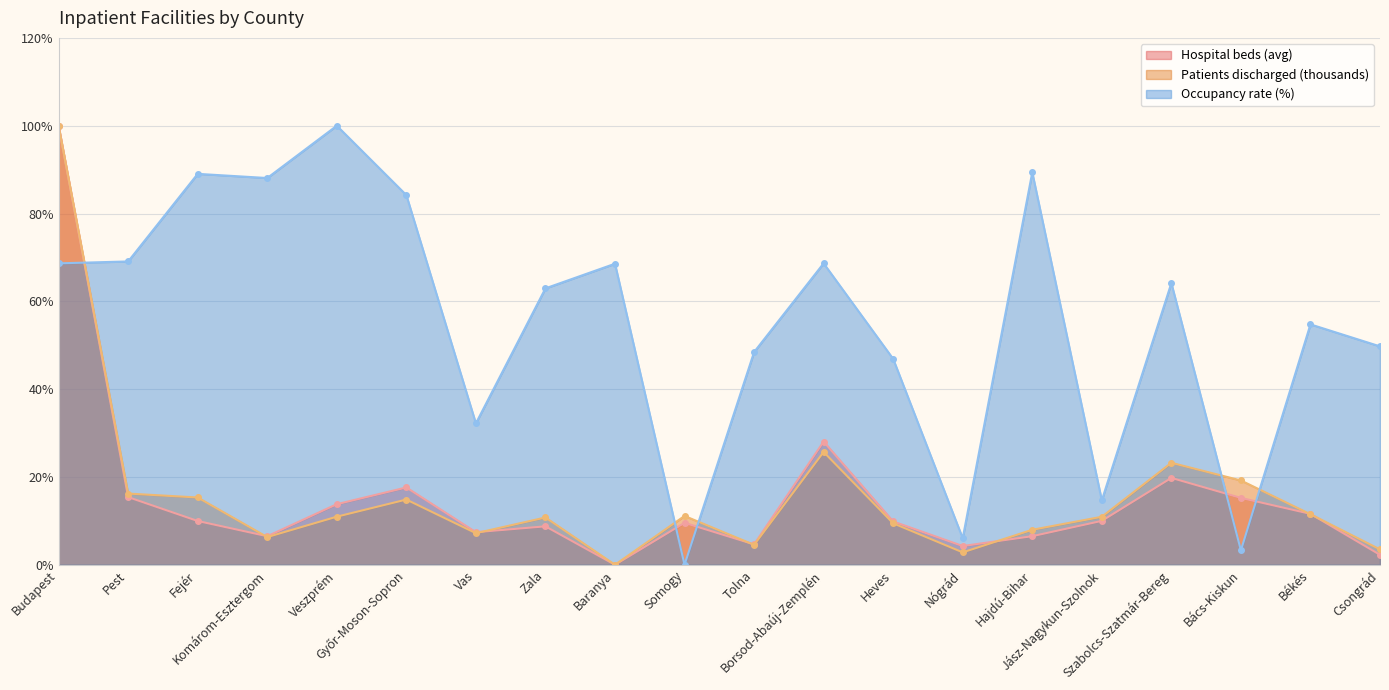

The value of Hospital beds (avg) at Bács-Kiskun is 15.2. True or false?

True